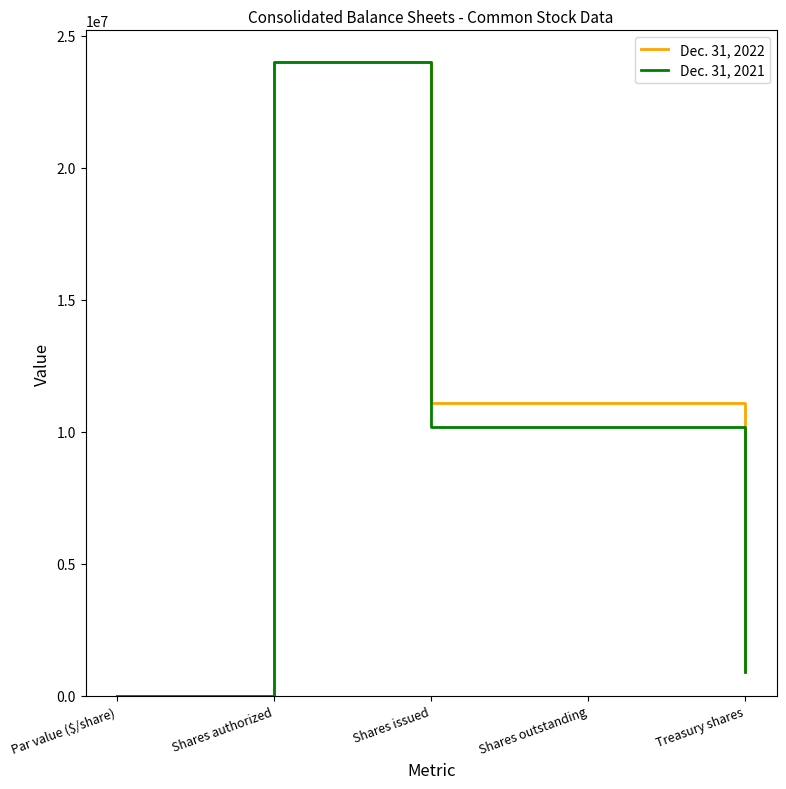

What is the total value across all series at Shares issued?

21245702